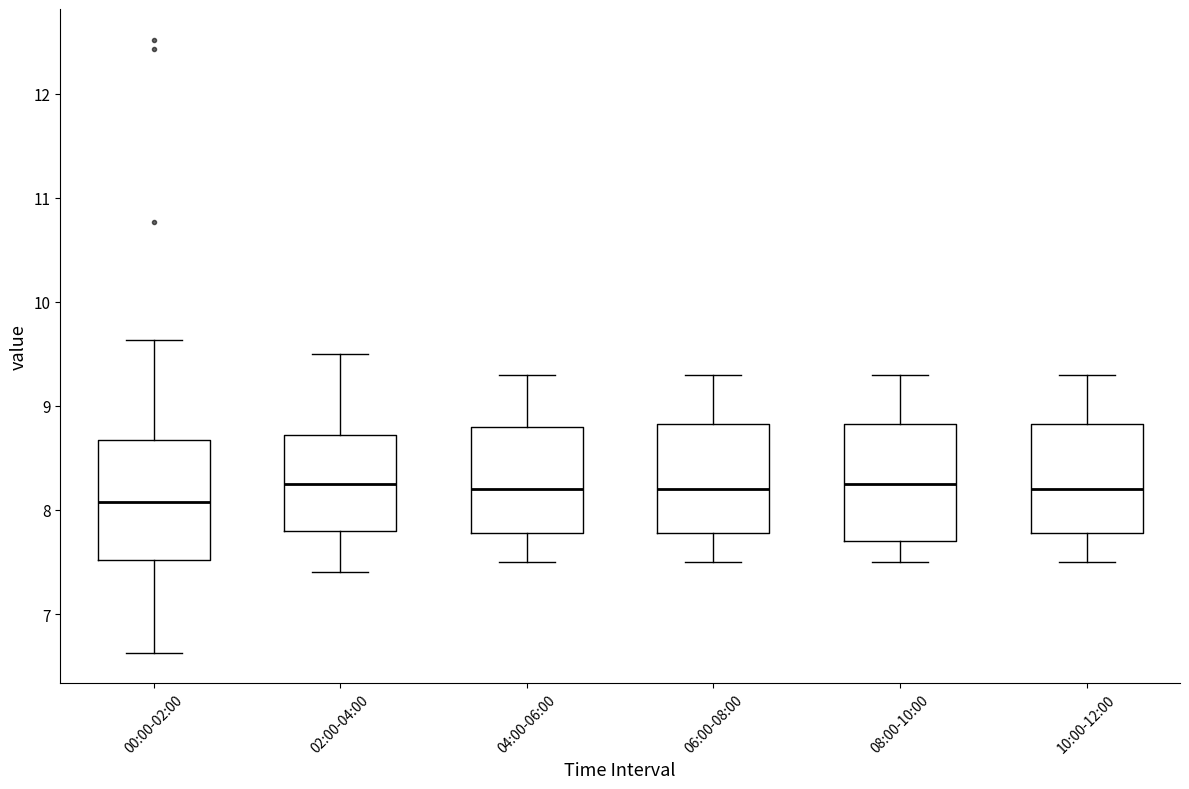

Reading left to right, read every box against the y-axis: the position of its median line, the range the box covers, and the ends of its whiskers. The values are not printed on the chart, so give them approximately, as read against the axis.

00:00-02:00: median 8.1, box 7.5 to 8.7, whiskers 6.6 to 9.6
02:00-04:00: median 8.3, box 7.8 to 8.7, whiskers 7.4 to 9.5
04:00-06:00: median 8.2, box 7.8 to 8.8, whiskers 7.5 to 9.3
06:00-08:00: median 8.2, box 7.8 to 8.8, whiskers 7.5 to 9.3
08:00-10:00: median 8.3, box 7.7 to 8.8, whiskers 7.5 to 9.3
10:00-12:00: median 8.2, box 7.8 to 8.8, whiskers 7.5 to 9.3